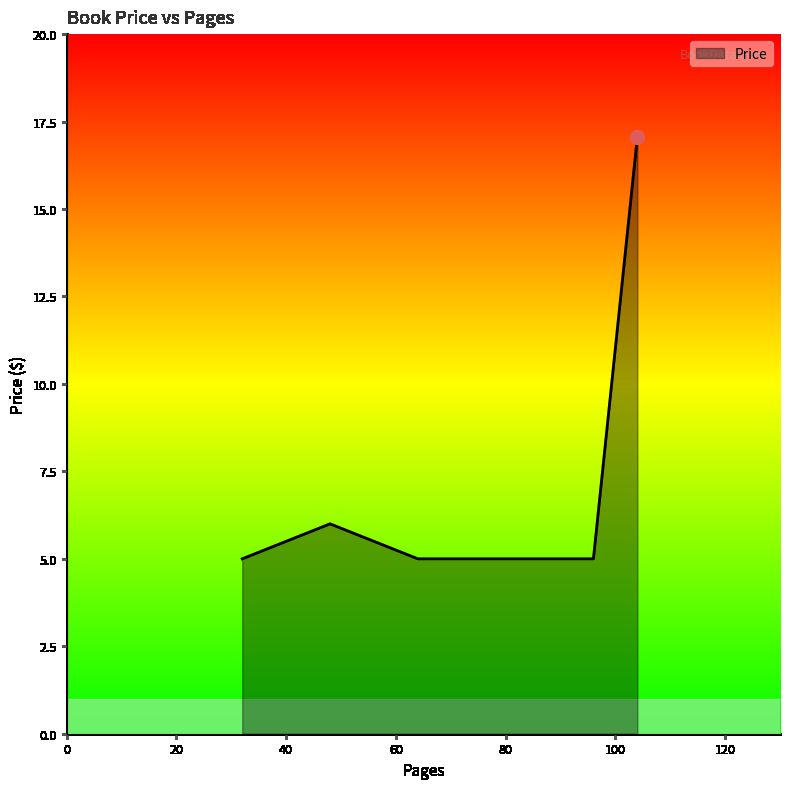

What is the average value?

7.6